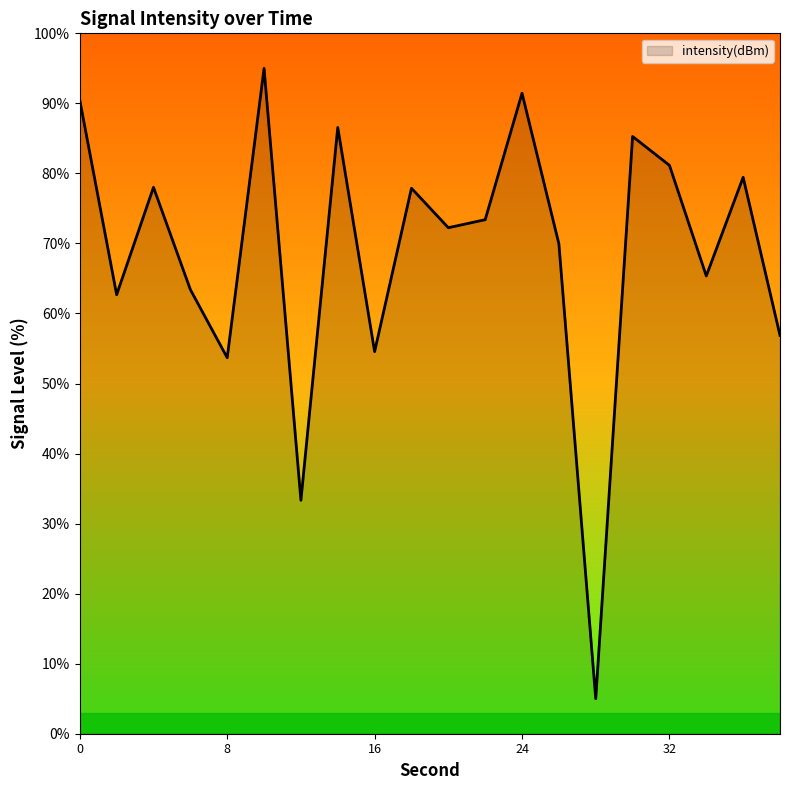

What is the maximum value shown in the chart?

95.0